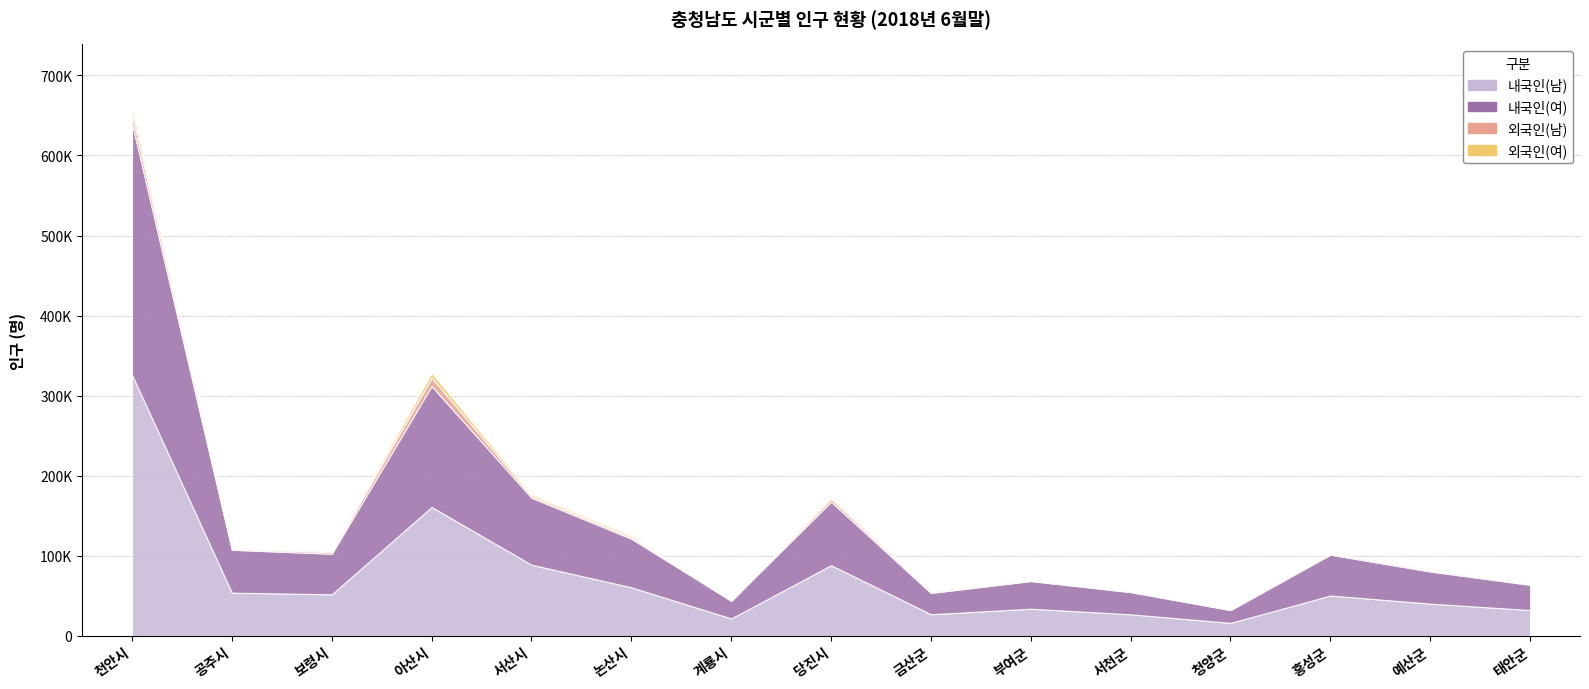

In 외국인(남), how many points are higher than both neighbors (excluding endpoints)?

4